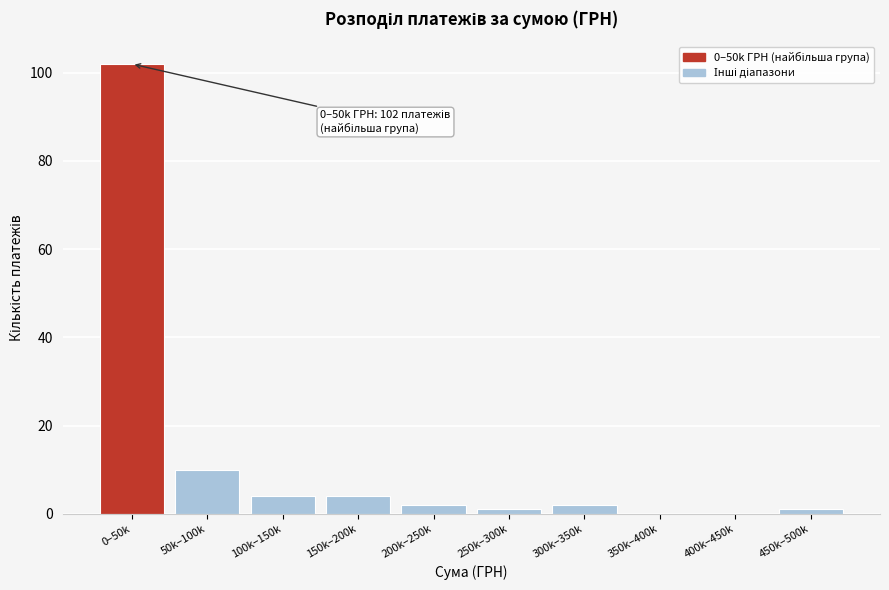

Reading left to right, transcribe all the data shown in this chart.

0–50k=102	50k–100k=10	100k–150k=4	150k–200k=4	200k–250k=2	250k–300k=1	300k–350k=2	350k–400k=0	400k–450k=0	450k–500k=1